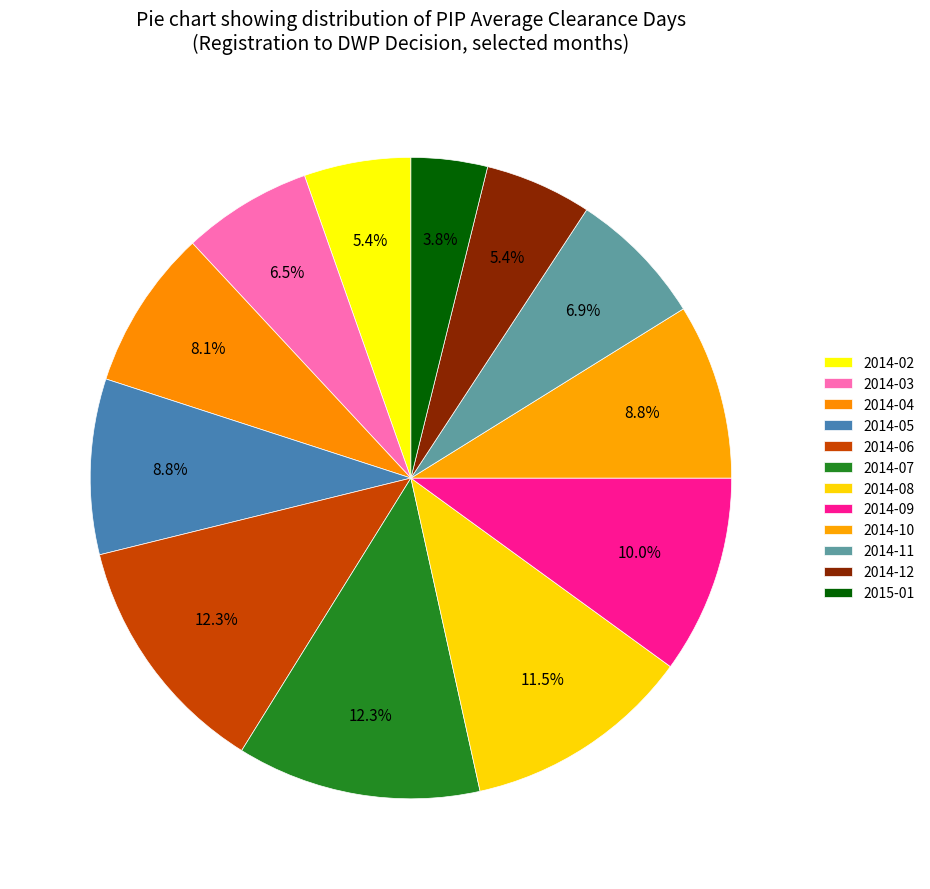

Count the number of slices in the pie.

12